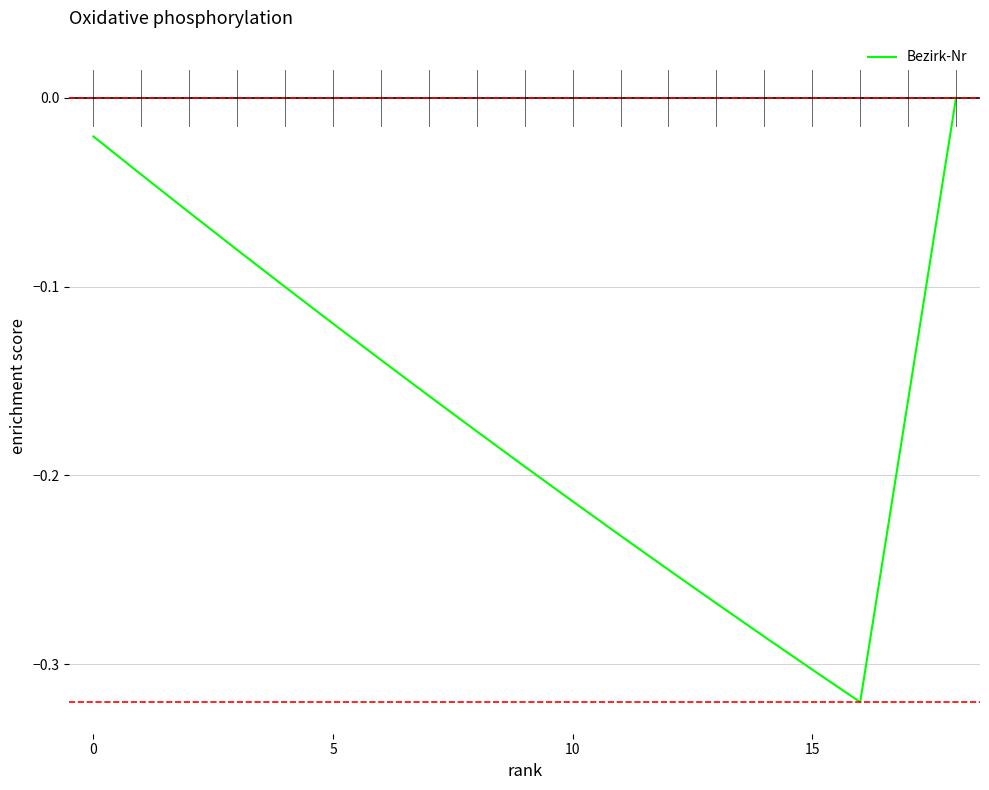

Reading left to right, extract all data points from this chart.

-0.0	-0.0	-0.1	-0.1	-0.1	-0.1	-0.1	-0.2	-0.2	-0.2	-0.2	-0.2	-0.2	-0.3	-0.3	-0.3	-0.3	-0.2	-0.0